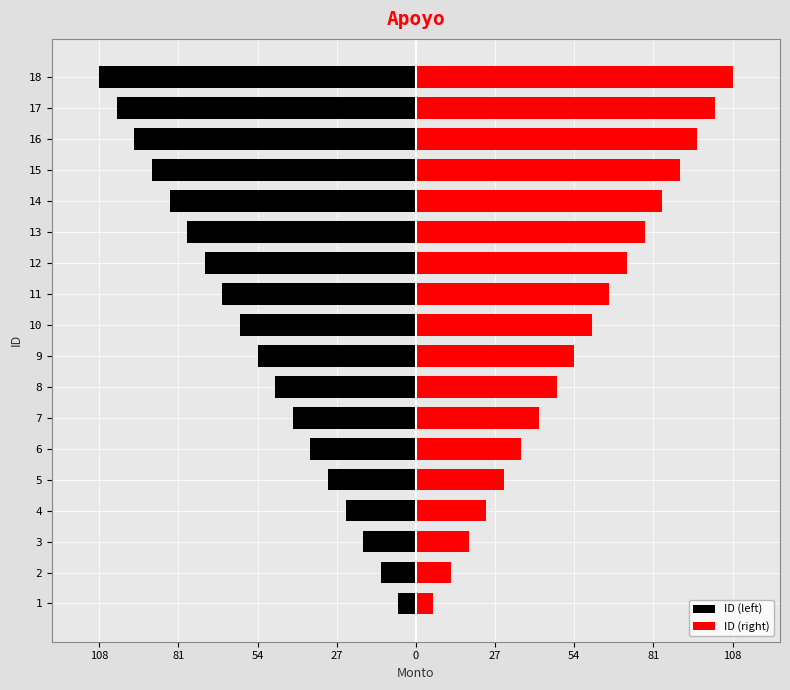

How many data points in ID (right) are less than 60?

9